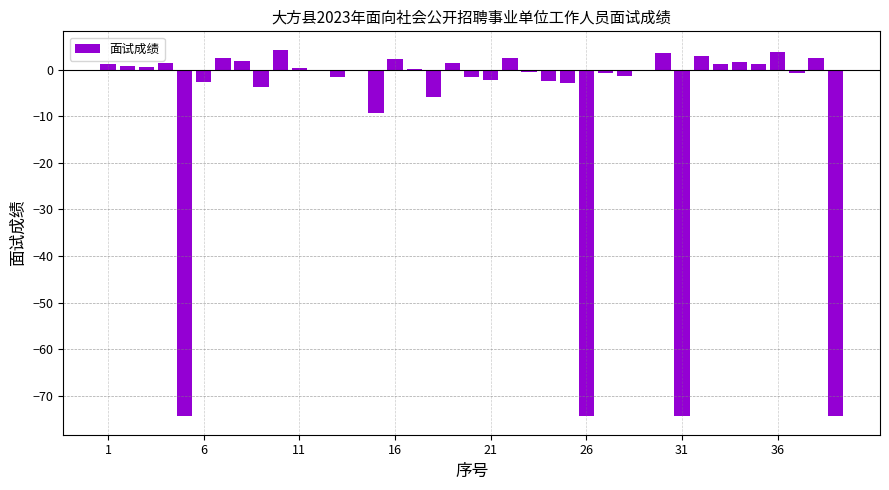

What is the greatest value displayed?

4.3